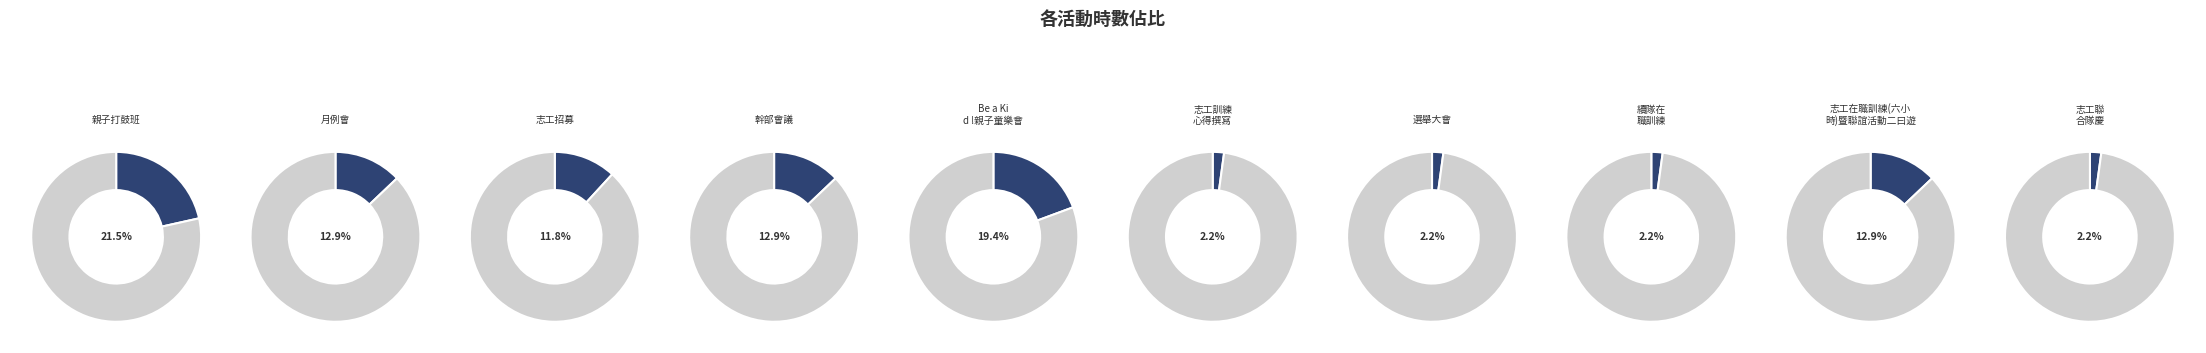

Do 月例會 and 志工訓練心得撰寫 together represent more than half of the pie?

No